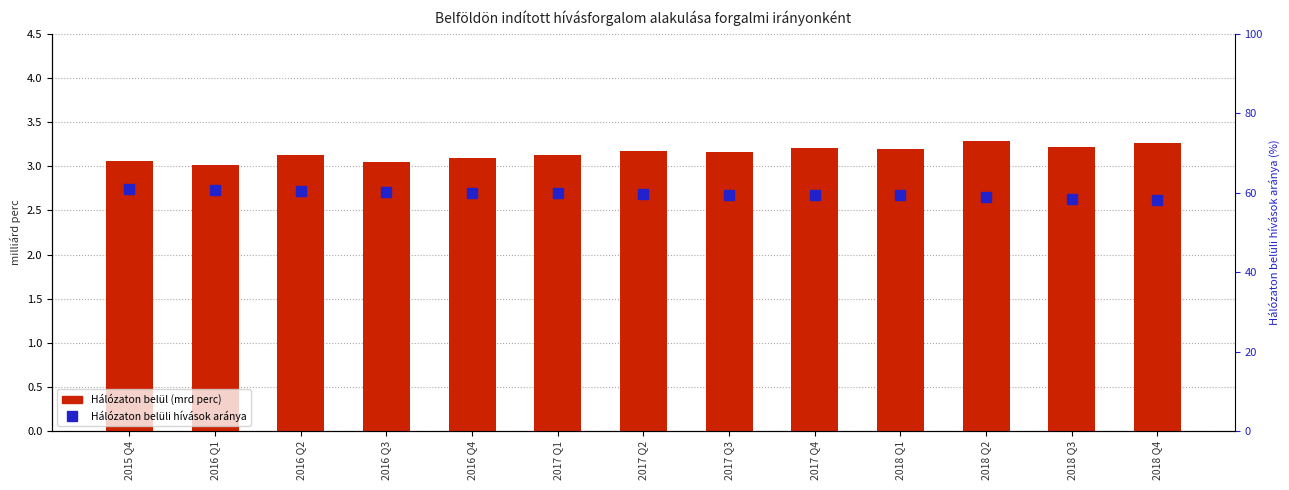

Where is Hálózaton belül (mrd perc) nearest to the value 3?

2016 Q1